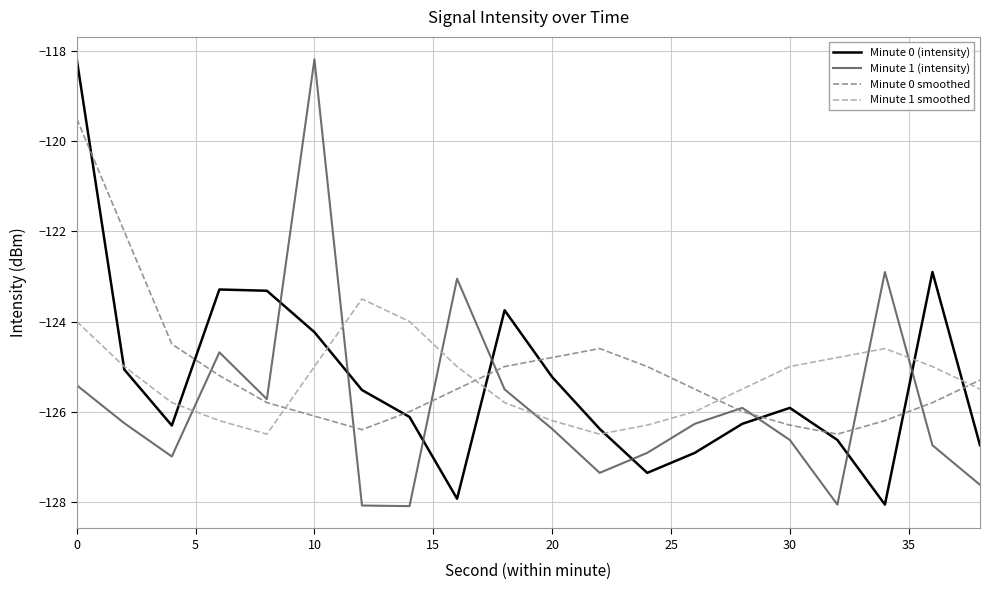

After their last crossing, which series has the higher values: Minute 0 (intensity) or Minute 1 (intensity)?

Minute 0 (intensity)